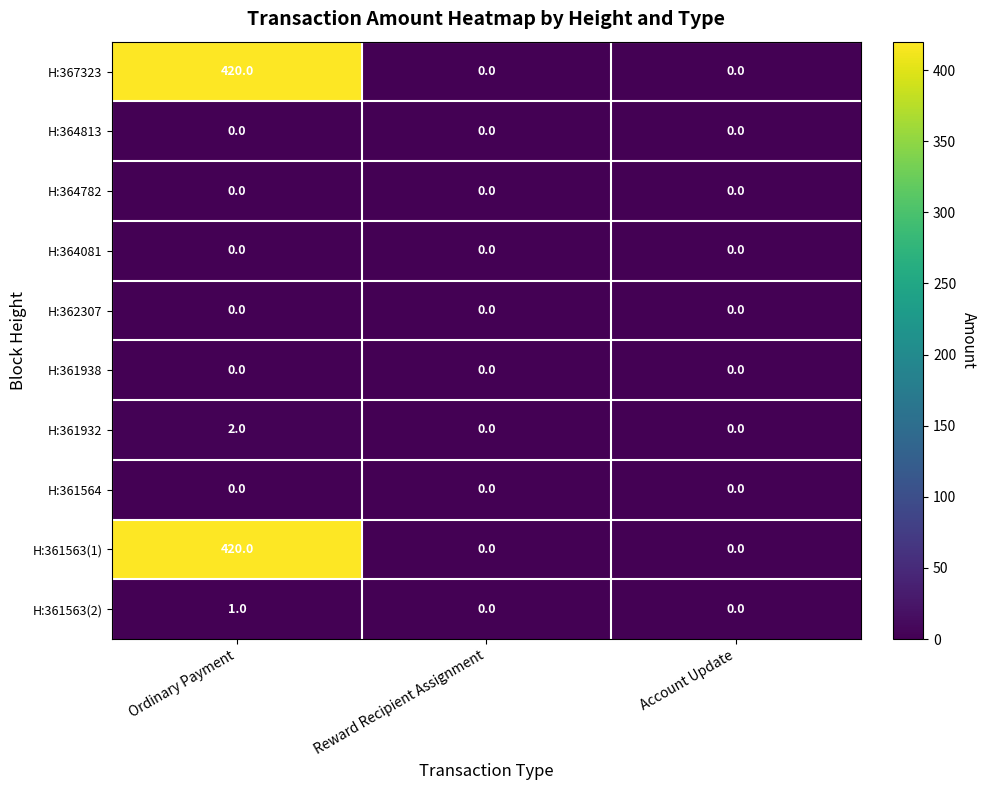

What is the maximum value shown in the chart?

420